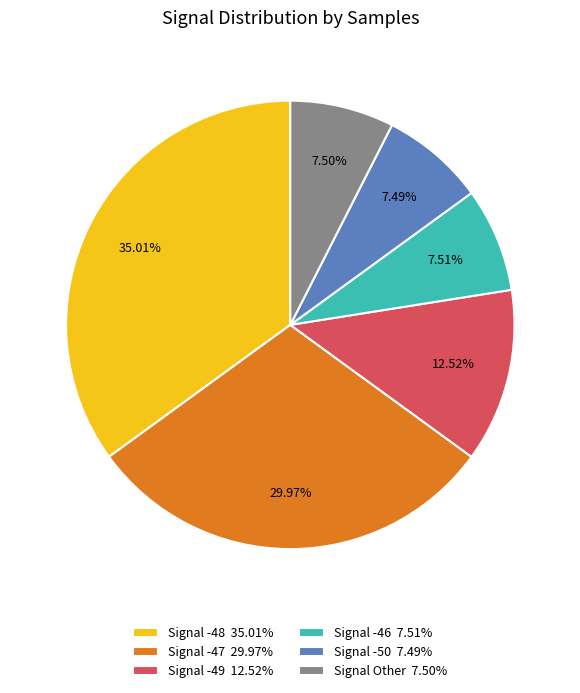

Is there any slice that represents more than half of the pie?

No